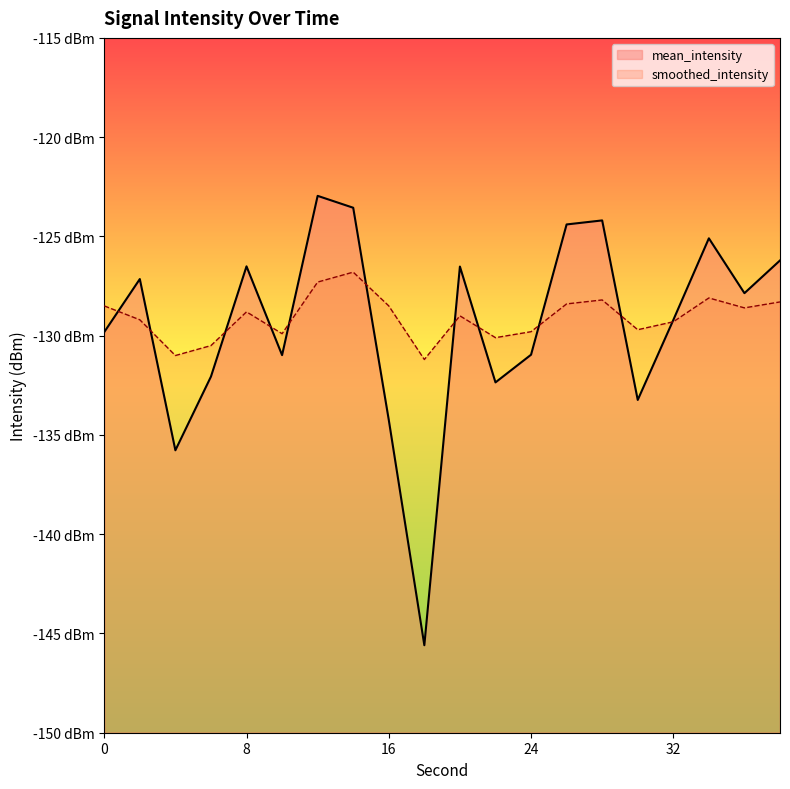

True or false: smoothed_intensity and mean_intensity intersect in this chart.

True